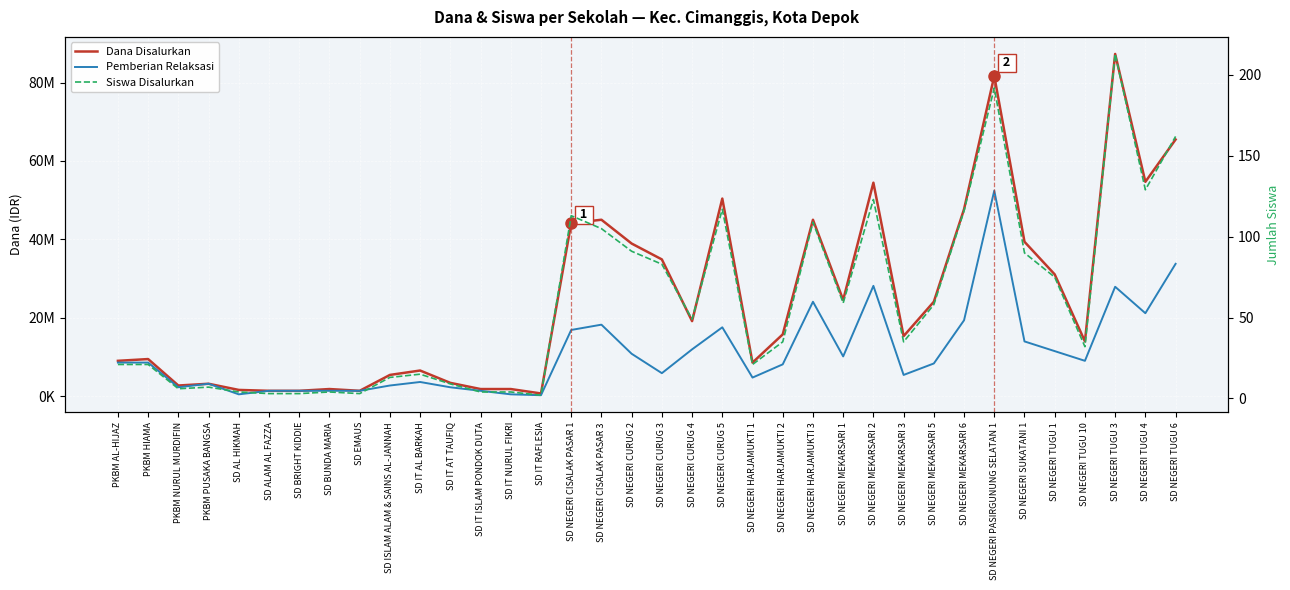

True or false: Pemberian Relaksasi and Dana Disalurkan cross at least once.

False